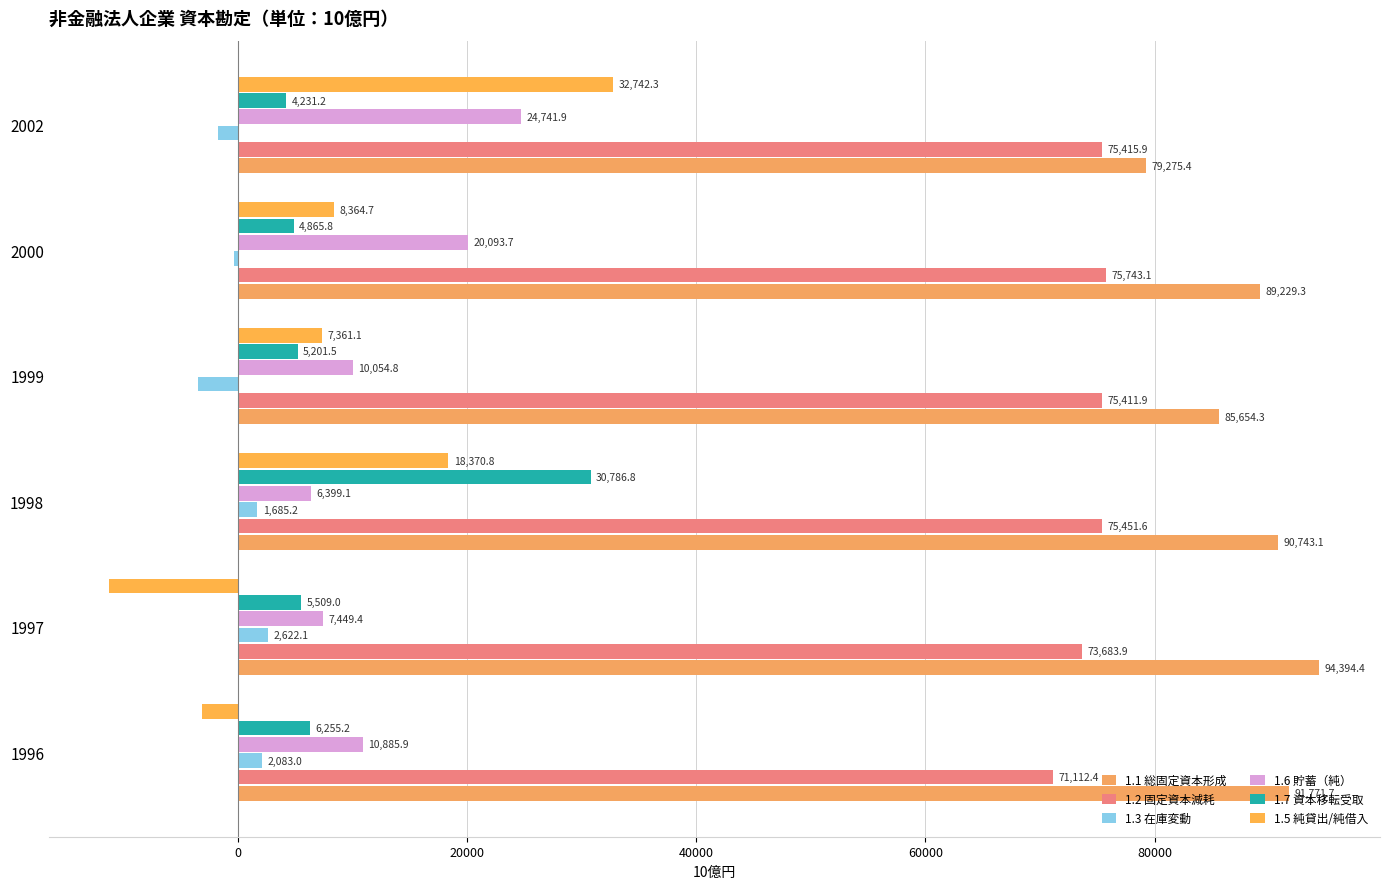

How many values in the 1.2 固定資本減耗 series are below 75415?

3